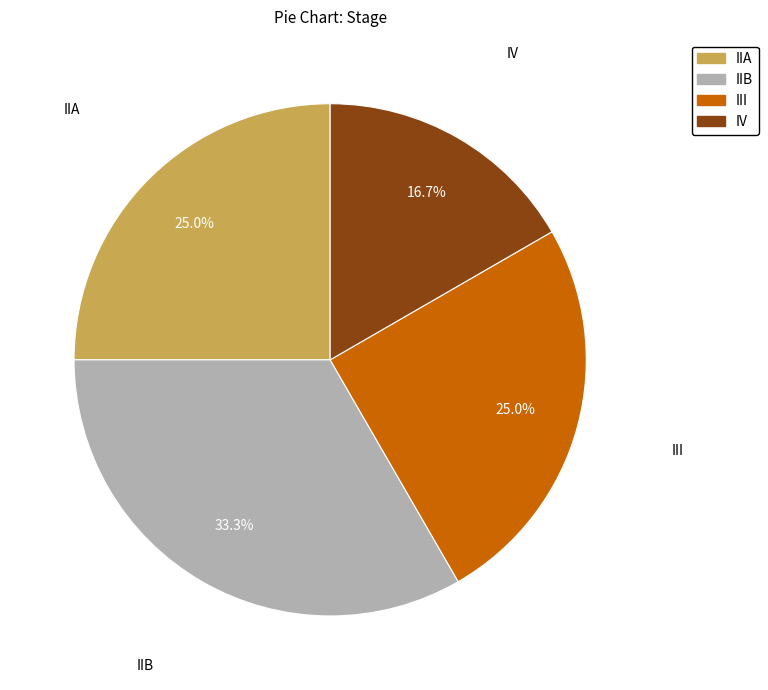

What is the smallest slice in the pie chart?

IV